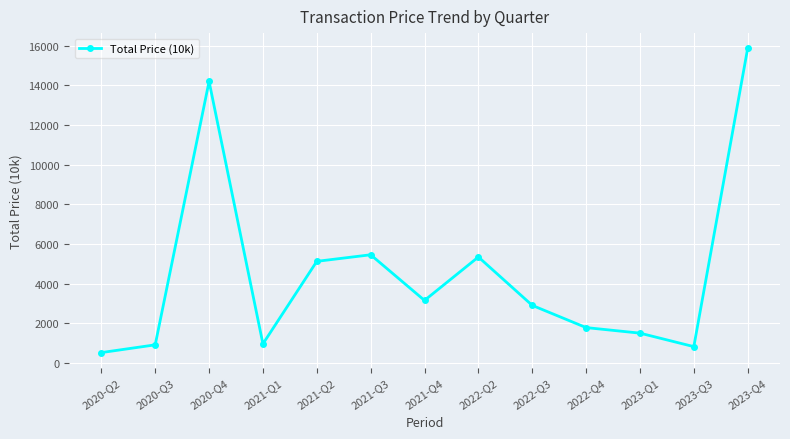

Approximately how many times larger is the value at 2022-Q2 compared to 2022-Q4?

3.0